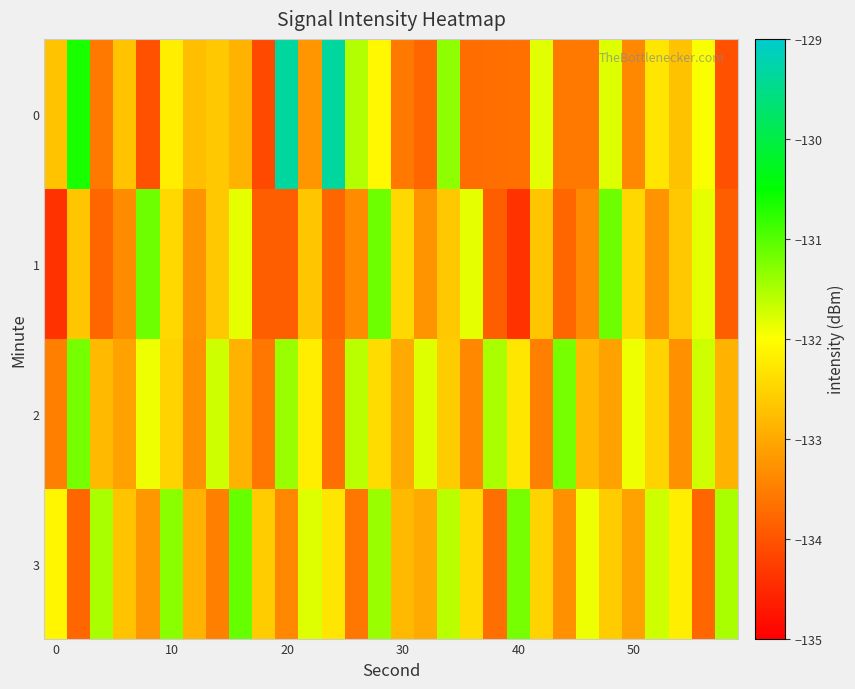

At which category is the sum across all series the highest?

14